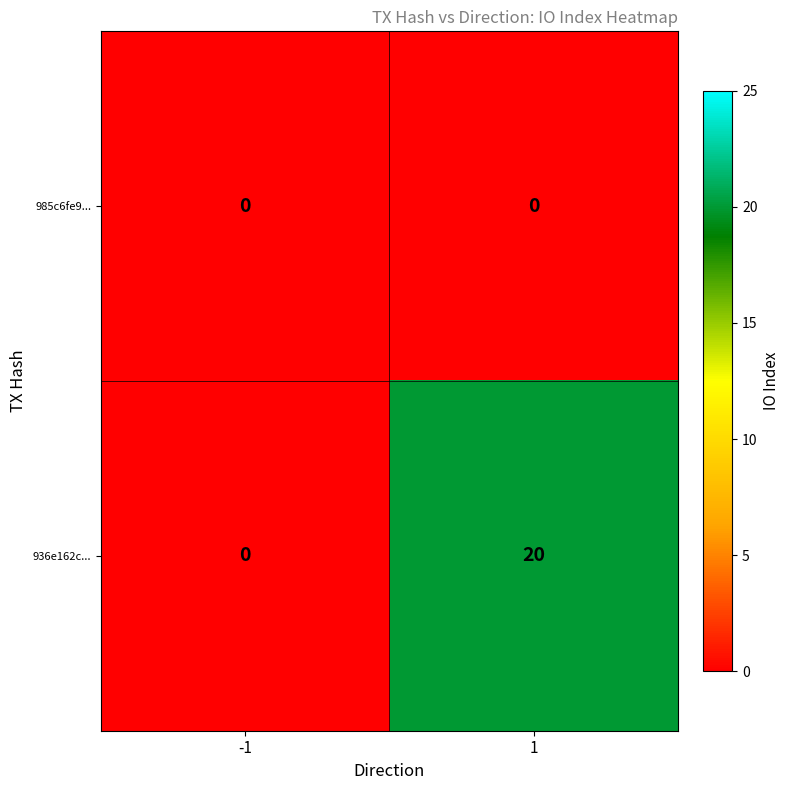

The value of 985c6fe9... at 1 is 0. True or false?

True